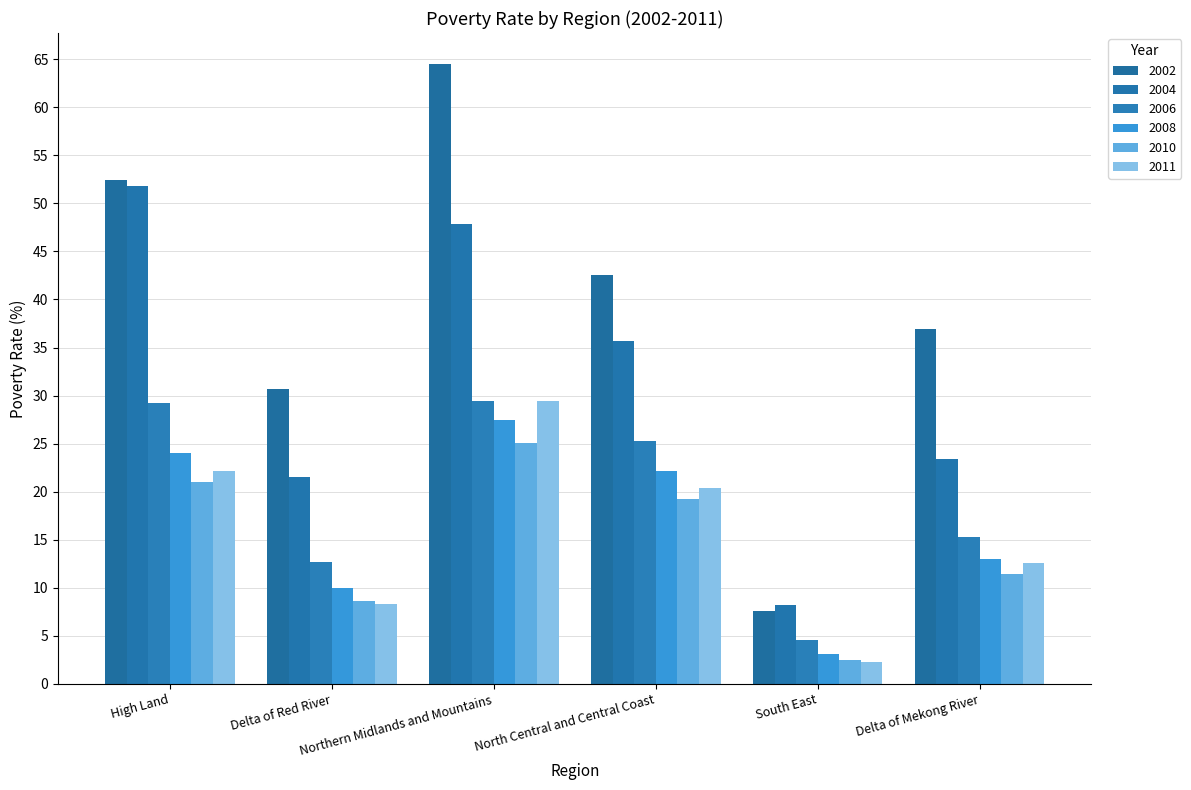

Reading left to right, extract all data points from this chart.

2002: High Land=52.4	Delta of Red River=30.7	Northern Midlands and Mountains=64.5	North Central and Central Coast=42.5	South East=7.6	Delta of Mekong River=36.9
2004: High Land=51.8	Delta of Red River=21.5	Northern Midlands and Mountains=47.9	North Central and Central Coast=35.7	South East=8.2	Delta of Mekong River=23.4
2006: High Land=29.2	Delta of Red River=12.7	Northern Midlands and Mountains=29.4	North Central and Central Coast=25.3	South East=4.6	Delta of Mekong River=15.3
2008: High Land=24.0	Delta of Red River=10.0	Northern Midlands and Mountains=27.5	North Central and Central Coast=22.2	South East=3.1	Delta of Mekong River=13.0
2010: High Land=21.0	Delta of Red River=8.6	Northern Midlands and Mountains=25.1	North Central and Central Coast=19.2	South East=2.5	Delta of Mekong River=11.4
2011: High Land=22.2	Delta of Red River=8.3	Northern Midlands and Mountains=29.4	North Central and Central Coast=20.4	South East=2.3	Delta of Mekong River=12.6